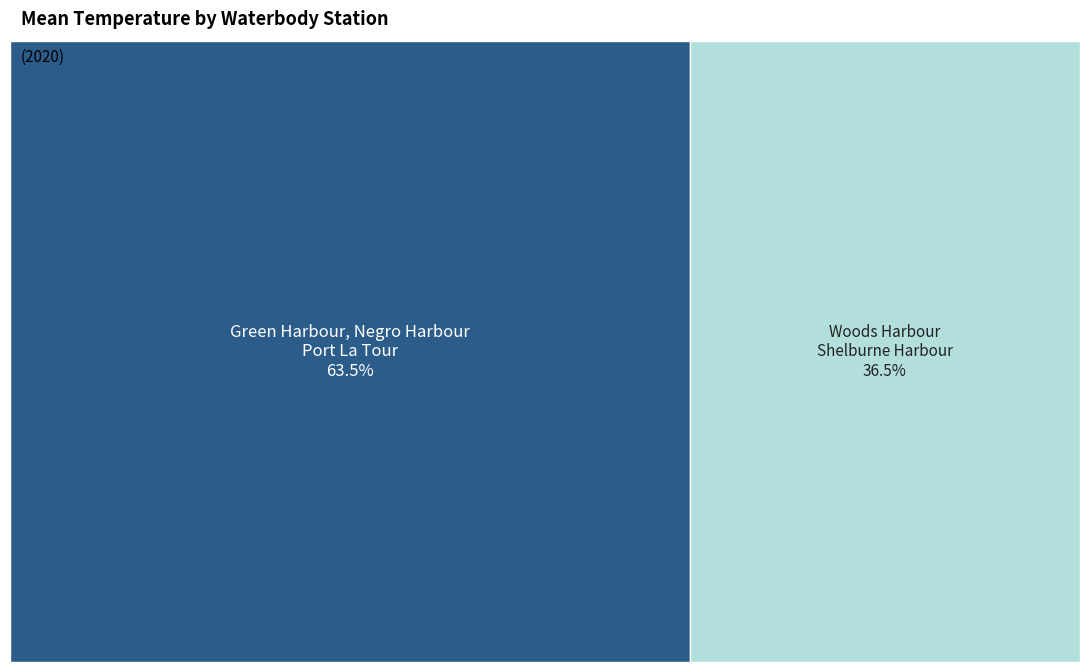

What percentage do Green Harbour-Blue Island and Negro Harbour-Ingomar together represent?

42.2%